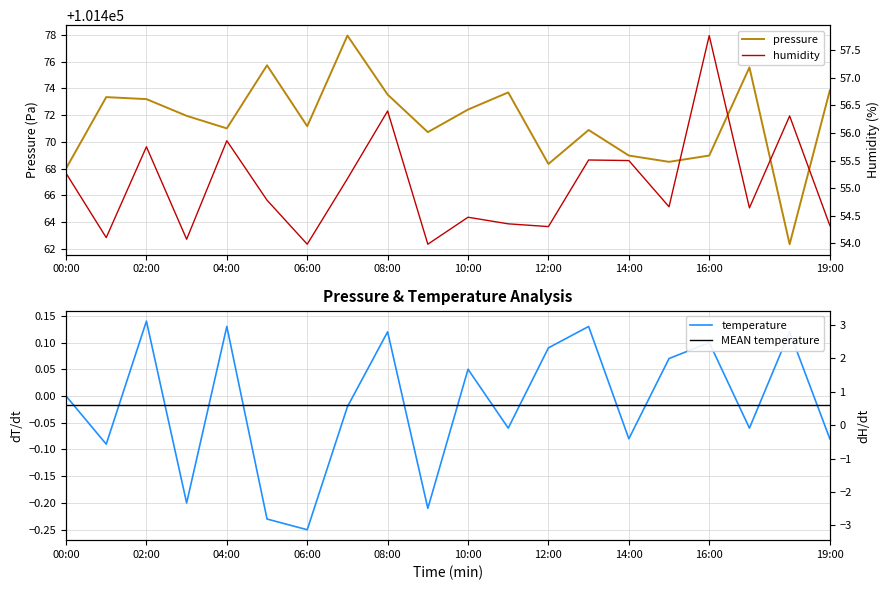

Is this an area chart (filled region under the line)?

No